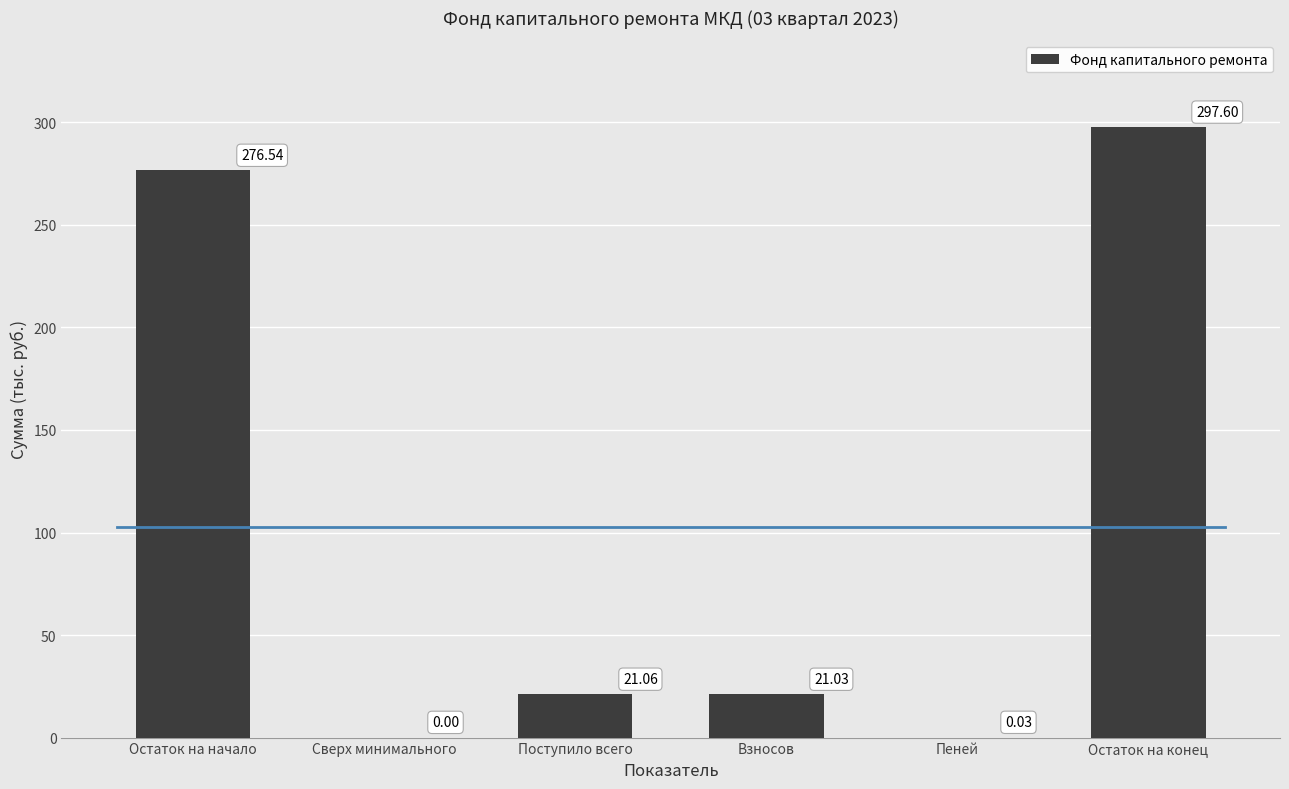

What is the sum of the values at Остаток на начало and Сверх минимального?

276.5